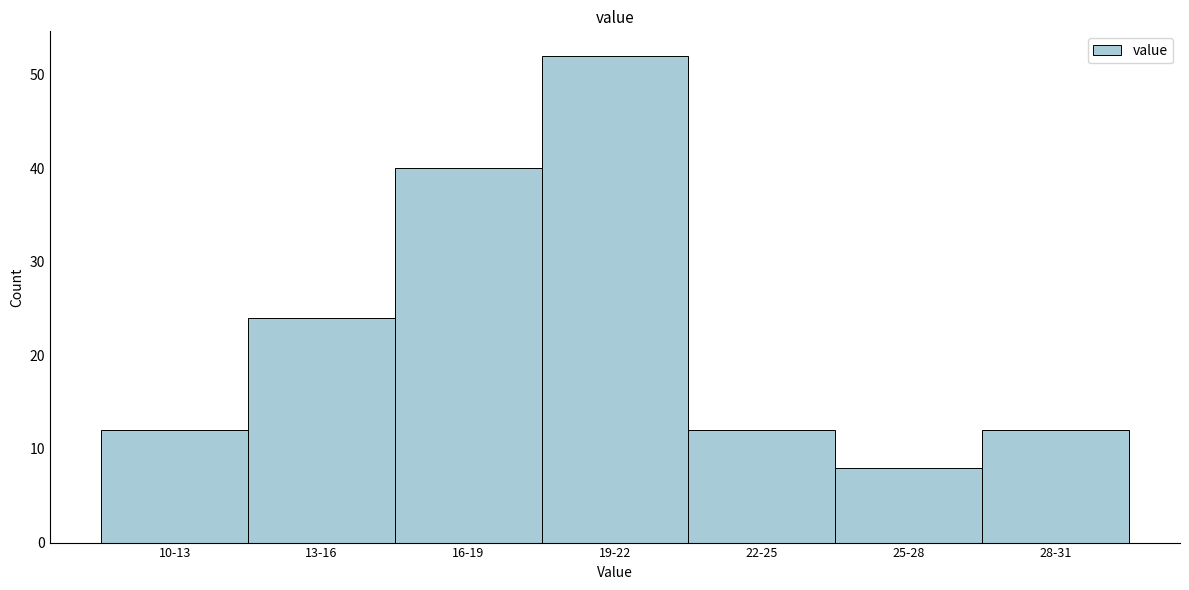

Reading left to right, list all the values displayed in this chart.

12	24	40	52	12	8	12